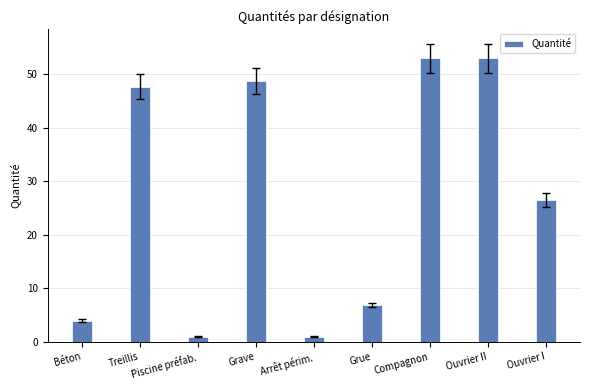

What is the sum of all values?

241.8